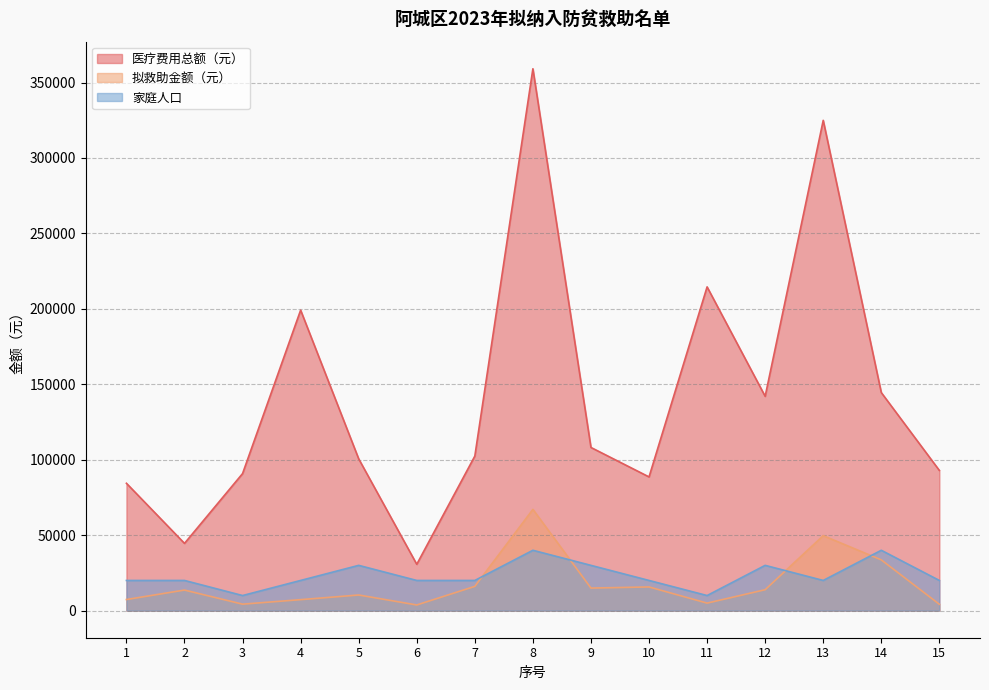

What is the smallest value displayed?

3752.8